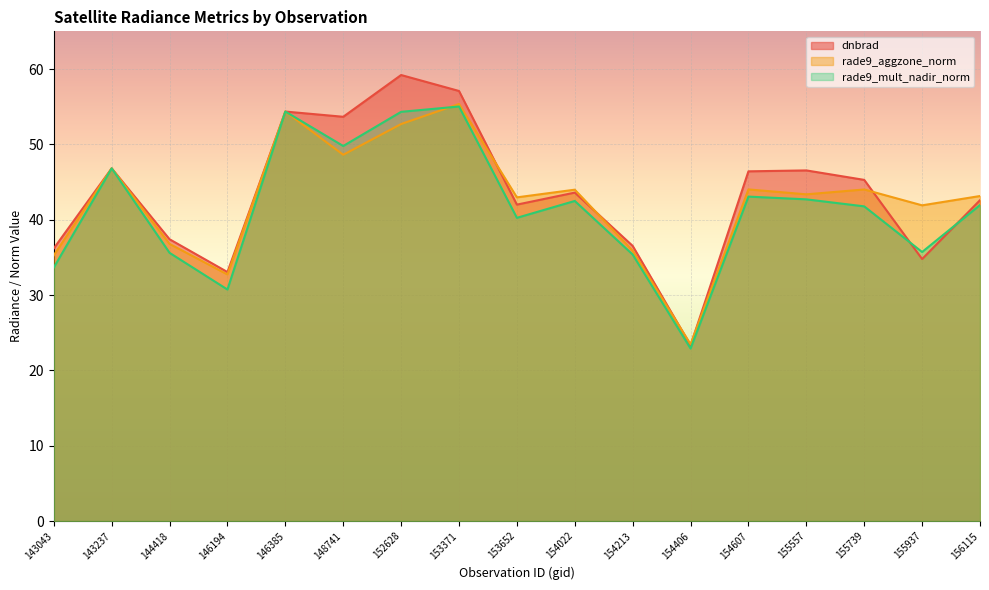

Reading left to right, list all the values displayed in this chart.

dnbrad: 143043=36.2	143237=46.8	144418=37.4	146194=33.0	146385=54.4	148741=53.7	152628=59.2	153371=57.1	153652=42.0	154022=43.6	154213=36.5	154406=23.3	154607=46.4	155557=46.5	155739=45.3	155937=34.8	156115=42.6
rade9_aggzone_norm: 143043=35.3	143237=46.8	144418=36.8	146194=32.7	146385=54.4	148741=48.6	152628=52.7	153371=55.4	153652=43.0	154022=44.0	154213=35.9	154406=23.5	154607=44.0	155557=43.4	155739=44.0	155937=41.9	156115=43.1
rade9_mult_nadir_norm: 143043=33.7	143237=46.8	144418=35.6	146194=30.7	146385=54.4	148741=49.8	152628=54.3	153371=55.0	153652=40.2	154022=42.5	154213=35.4	154406=22.9	154607=43.1	155557=42.7	155739=41.8	155937=35.7	156115=41.9